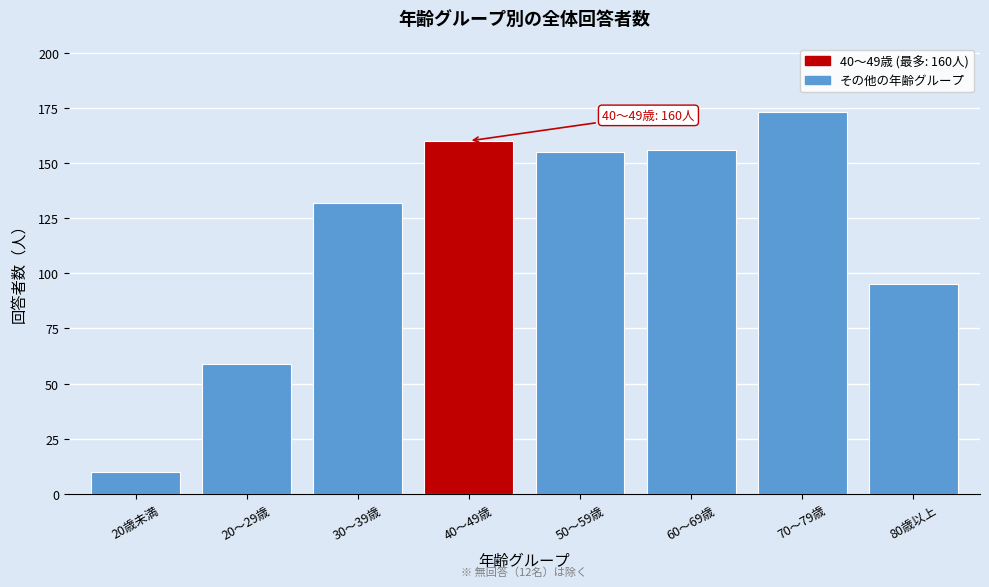

Reading left to right, transcribe all the data shown in this chart.

20歳未満=10	20～29歳=59	30～39歳=132	40～49歳=160	50～59歳=155	60～69歳=156	70～79歳=173	80歳以上=95